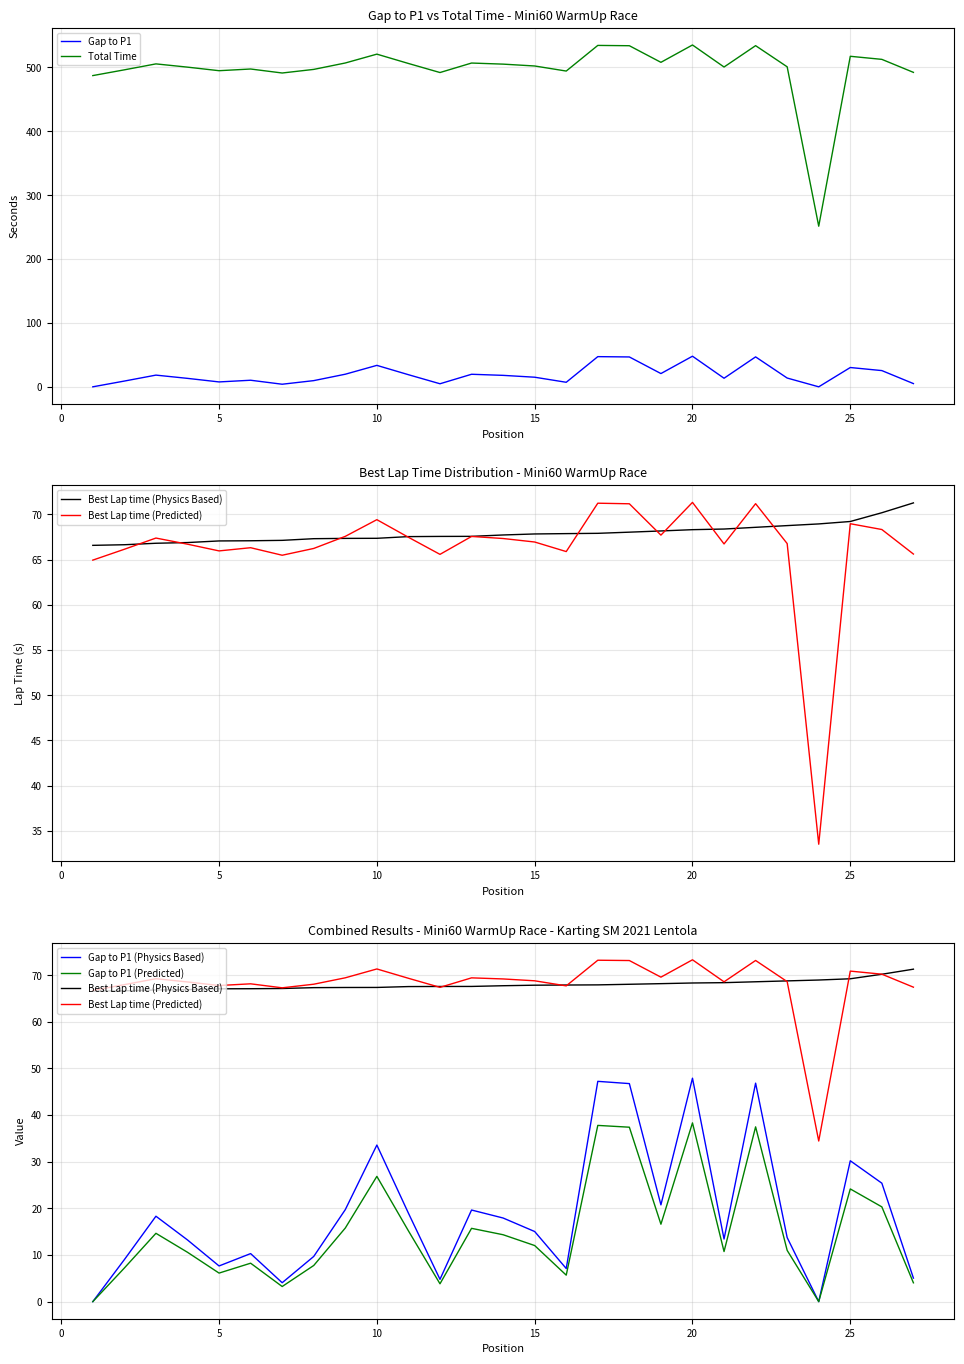

True or false: Gap to P1 and Total Time intersect in this chart.

False